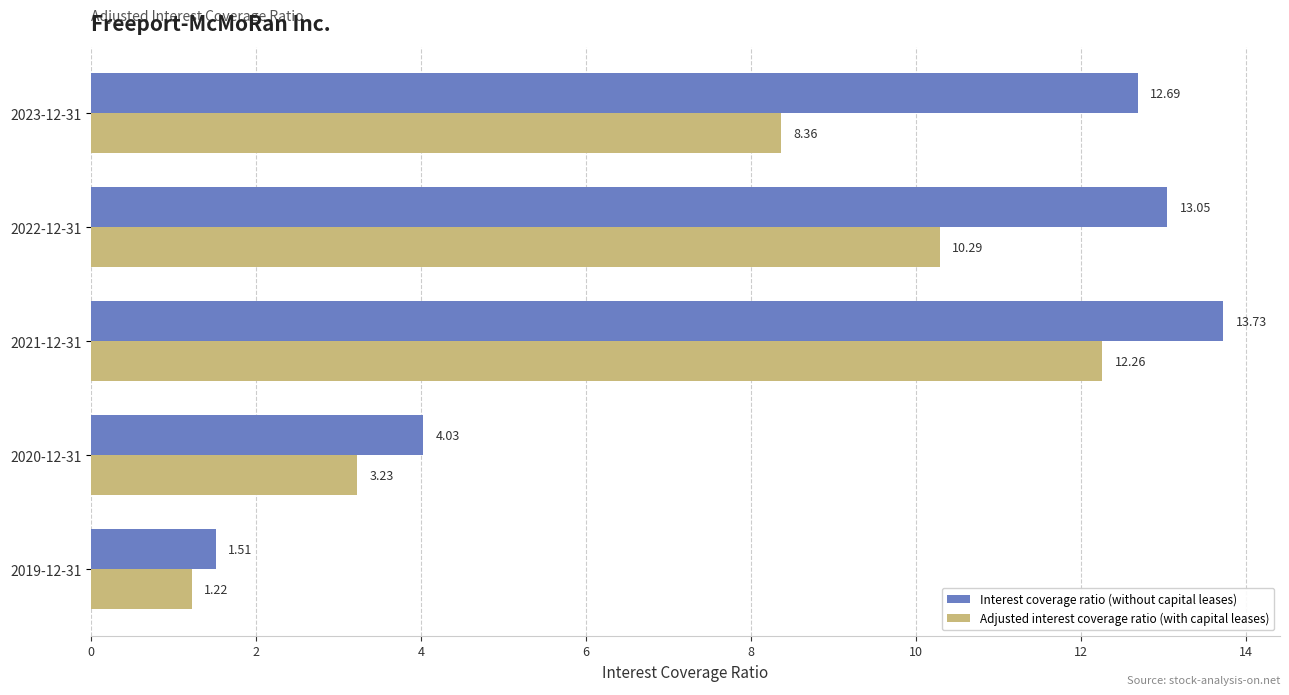

What is the sum of all Adjusted interest coverage ratio (with capital leases) values?

35.4